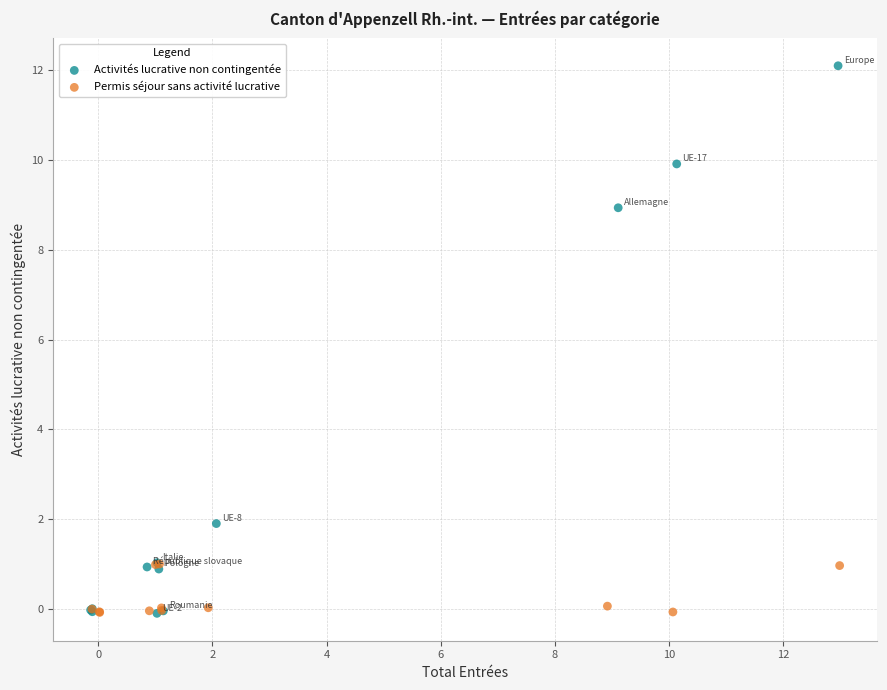

Which series contains the highest Y value?

Activités lucrative non contingentée